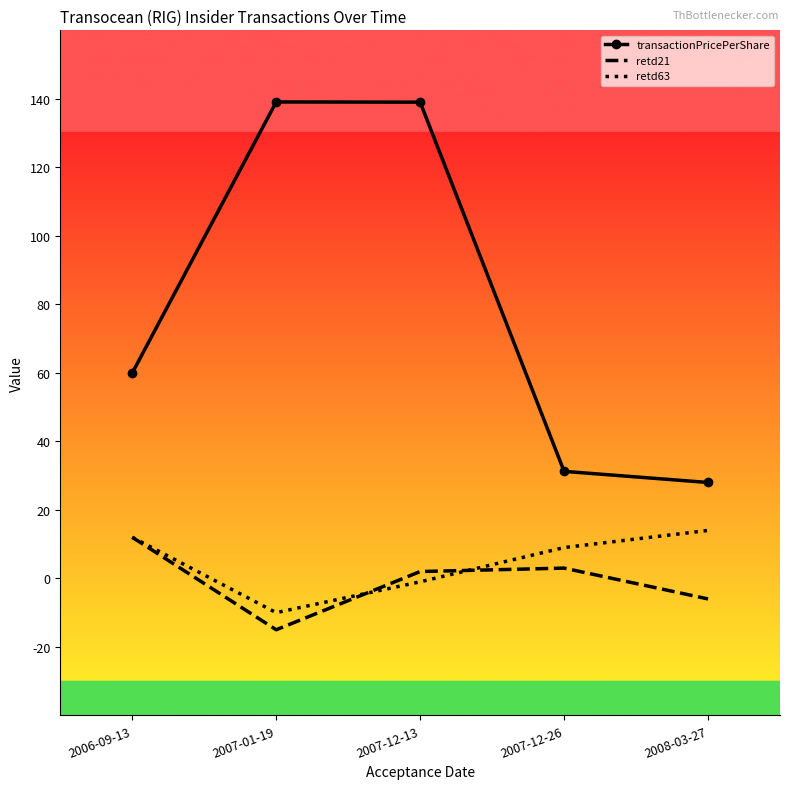

What position from the right is 2007-12-26?

2